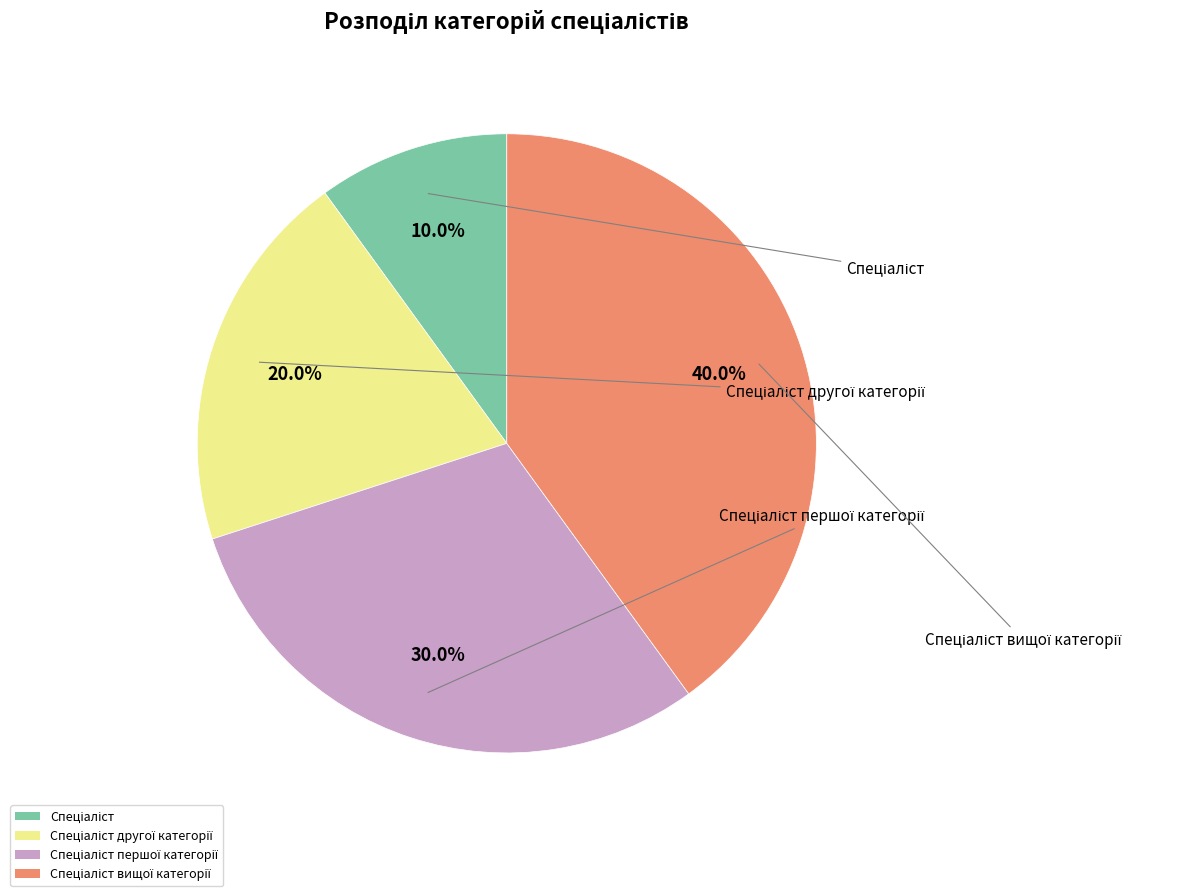

Is there any slice that represents more than half of the pie?

No